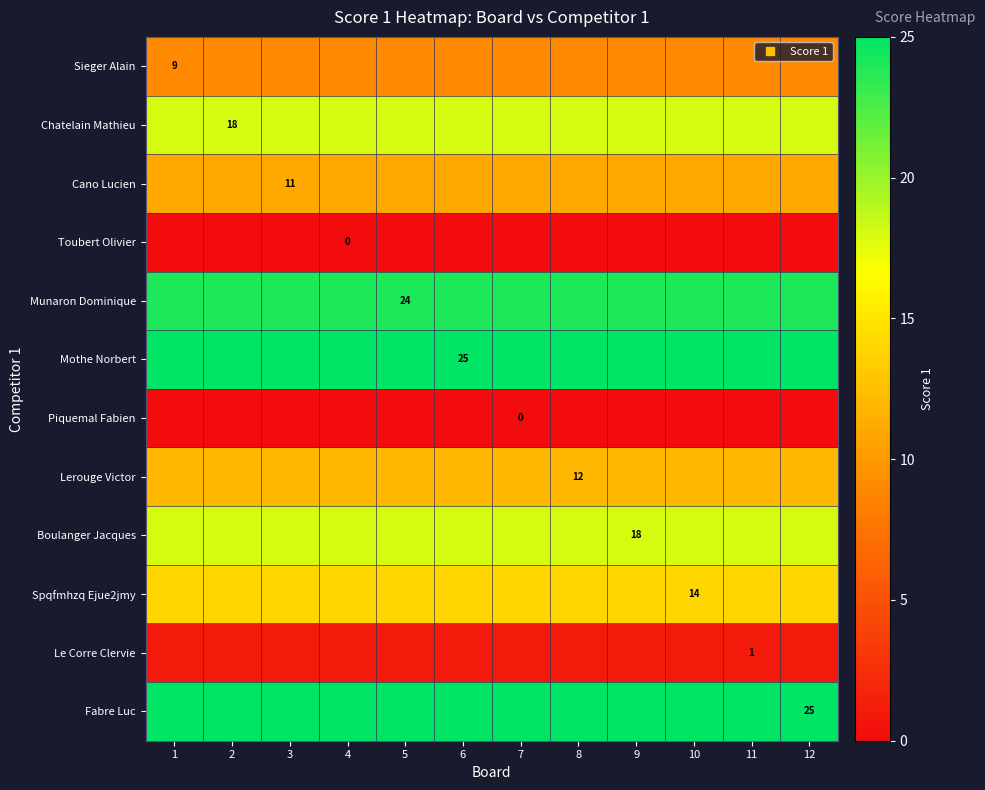

At how many categories does at least one series exceed 13?

12